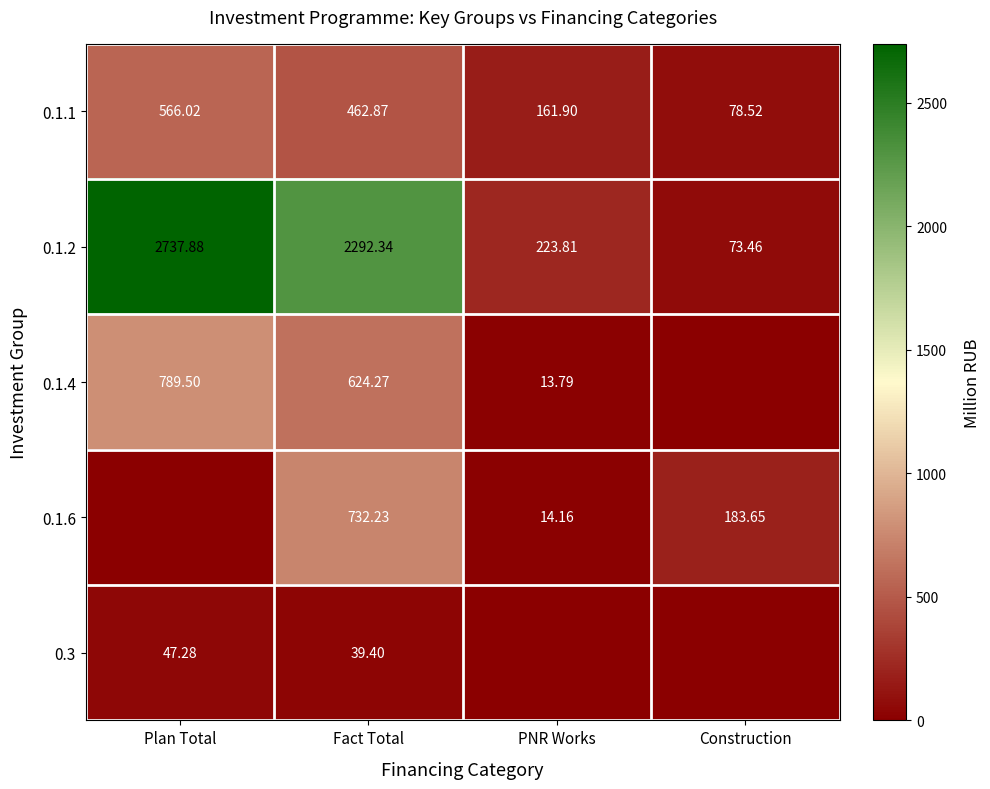

At which category does the chart reach its peak across all series?

Plan Total